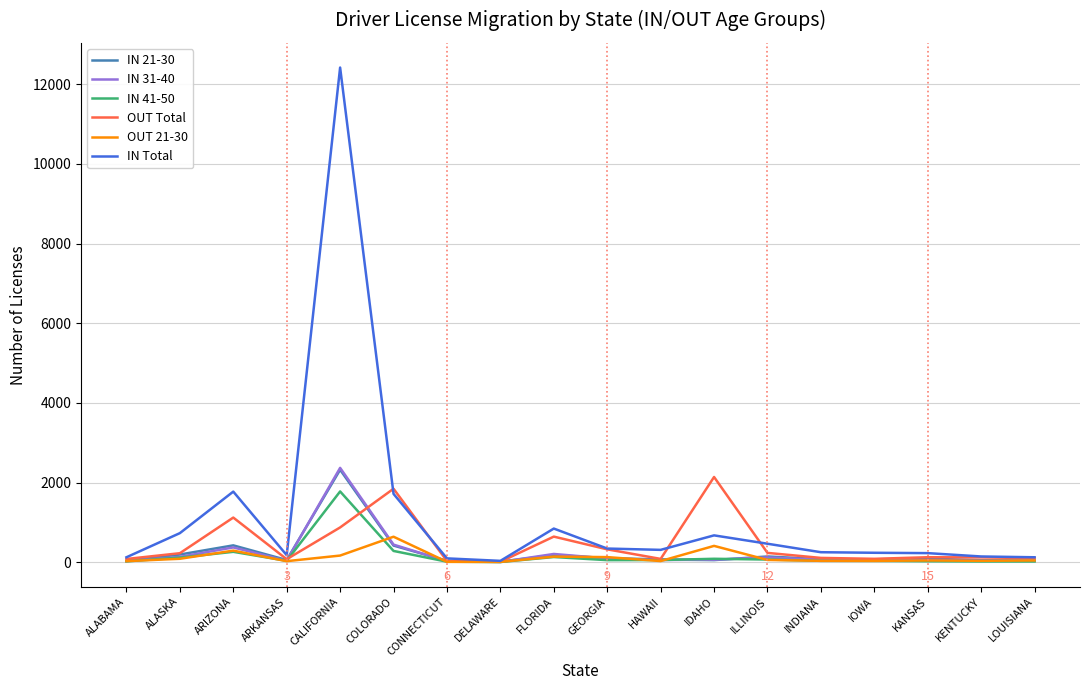

What is the maximum value shown in the chart?

12421